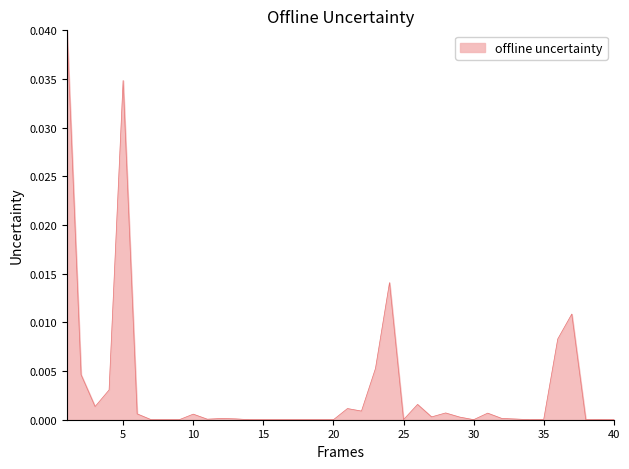

How many lines are shown in the chart?

1